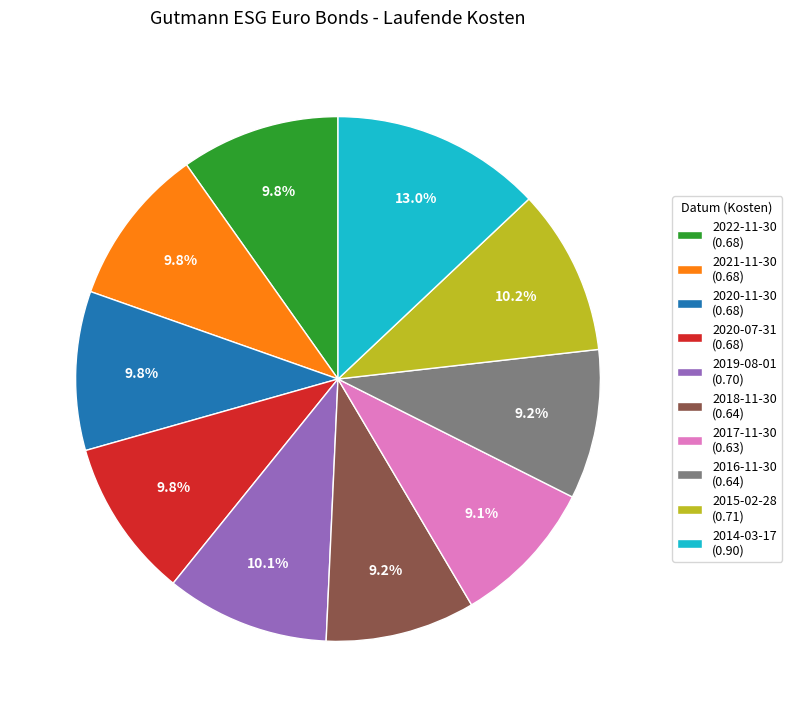

What is the largest slice in the pie chart?

2014-03-17